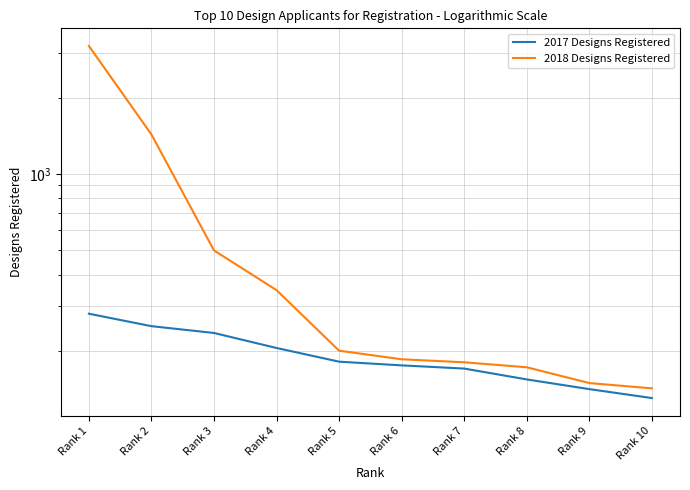

What is the sum of the 2018 Designs Registered values at Rank 5 and Rank 2?

1630